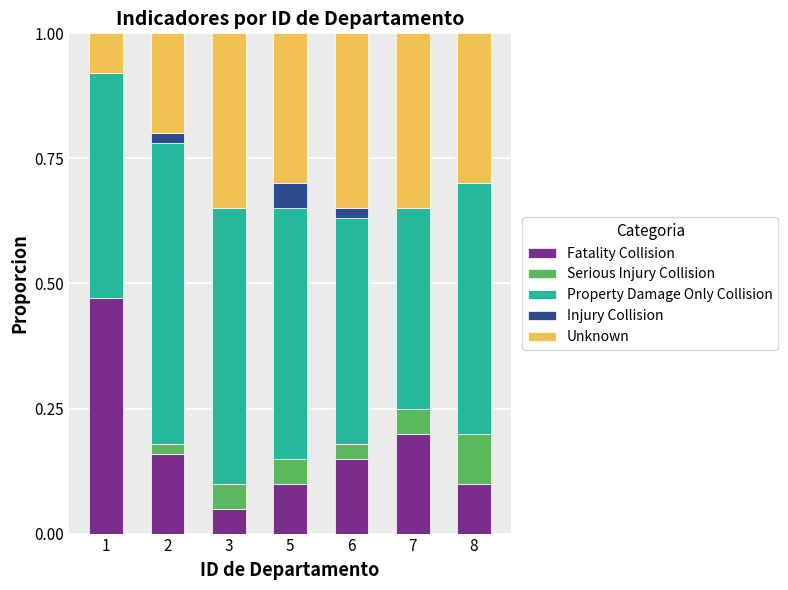

How many distinct data groups are displayed?

5